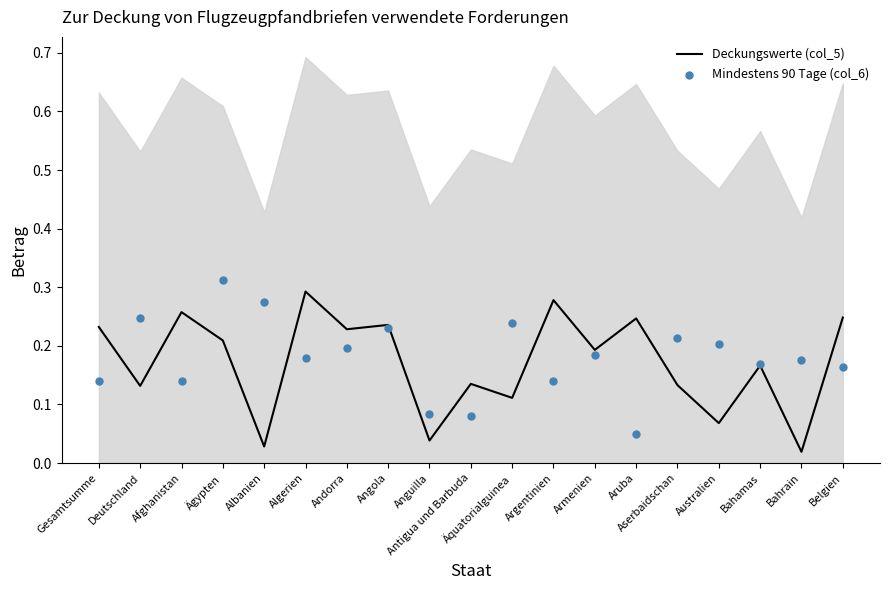

Which series reaches the maximum Y coordinate?

Mindestens 90 Tage (col_6)